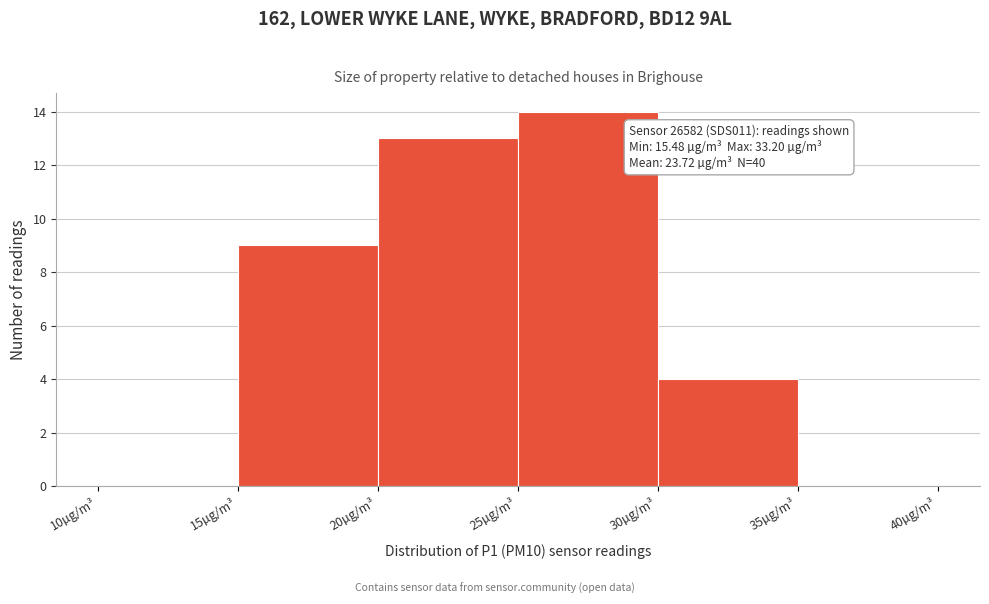

Over which range of the x-axis is the bar tallest?

25 to 30